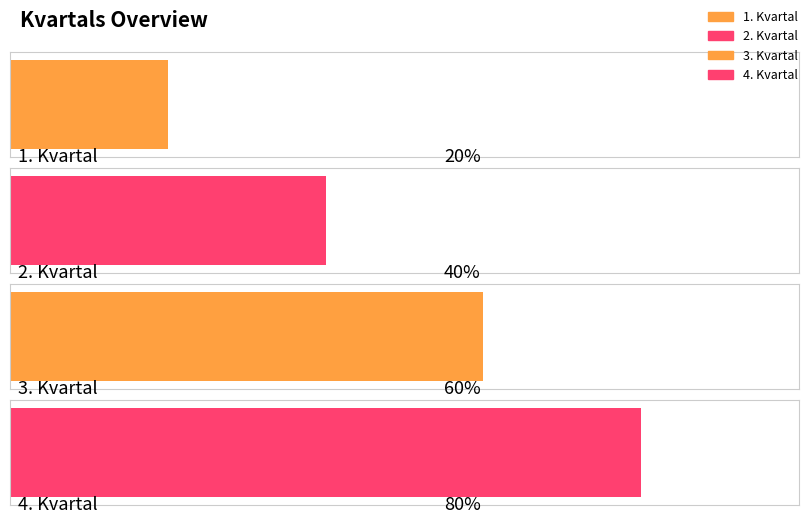

What is the label of the 4th bar from the right?

1. Kvartal